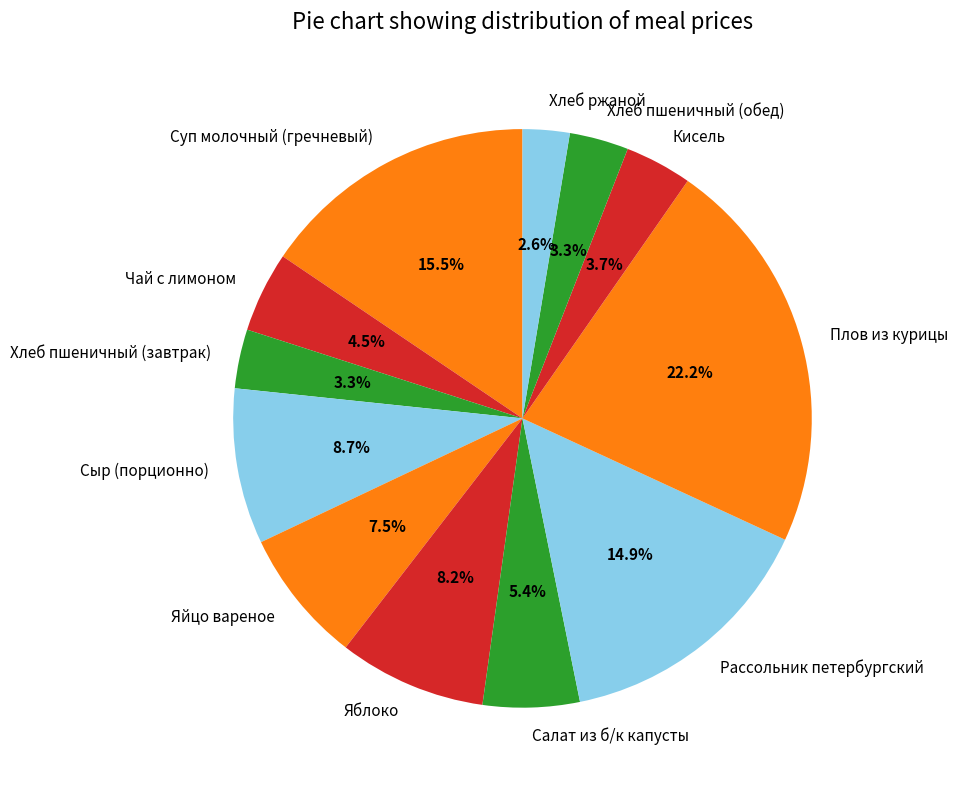

Count the number of slices in the pie.

12